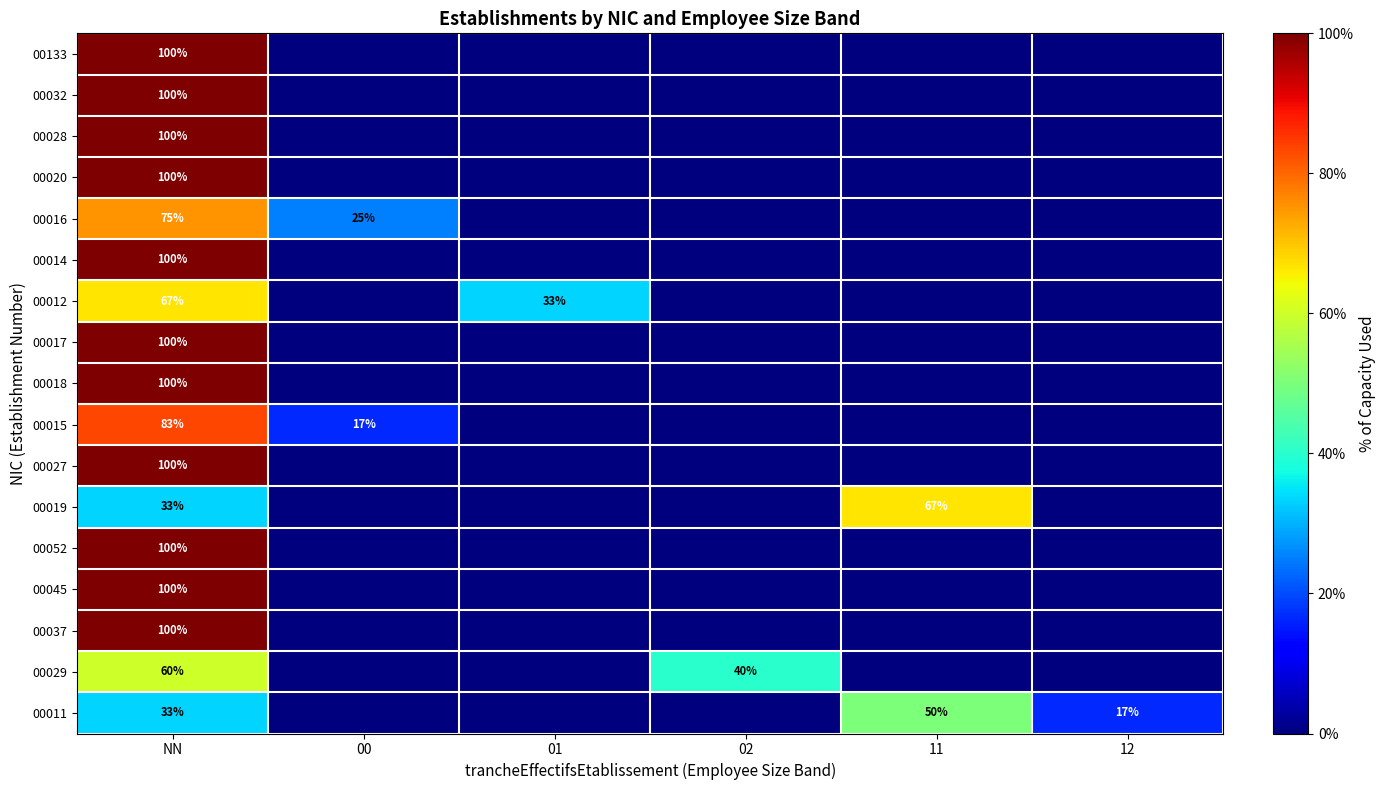

Count the number of categories in the chart.

6